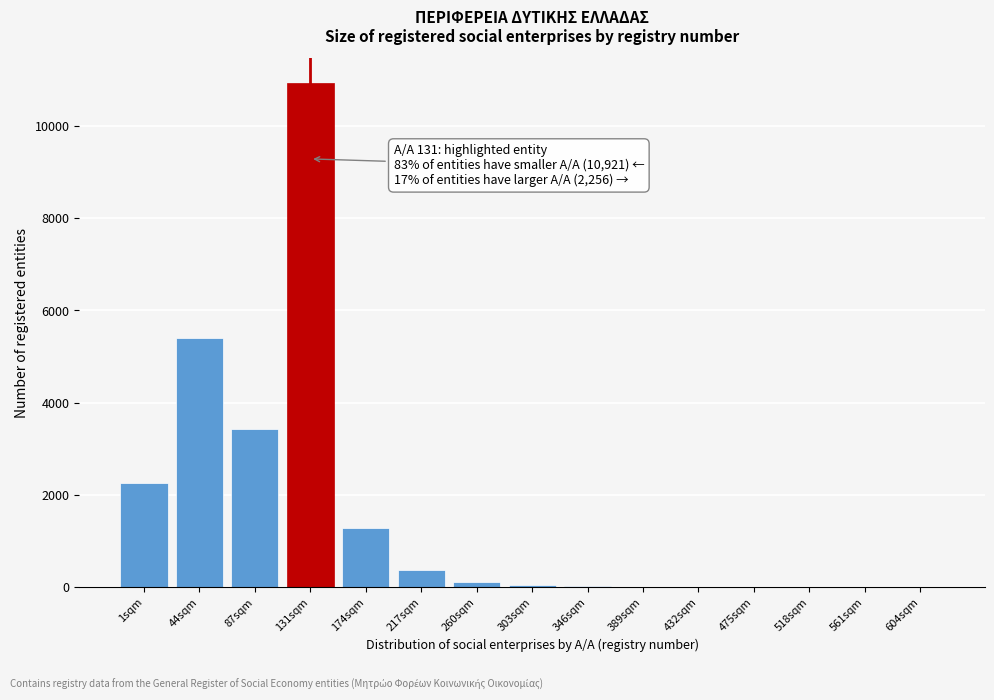

Is it true that the value at 217sqm is 380?

True